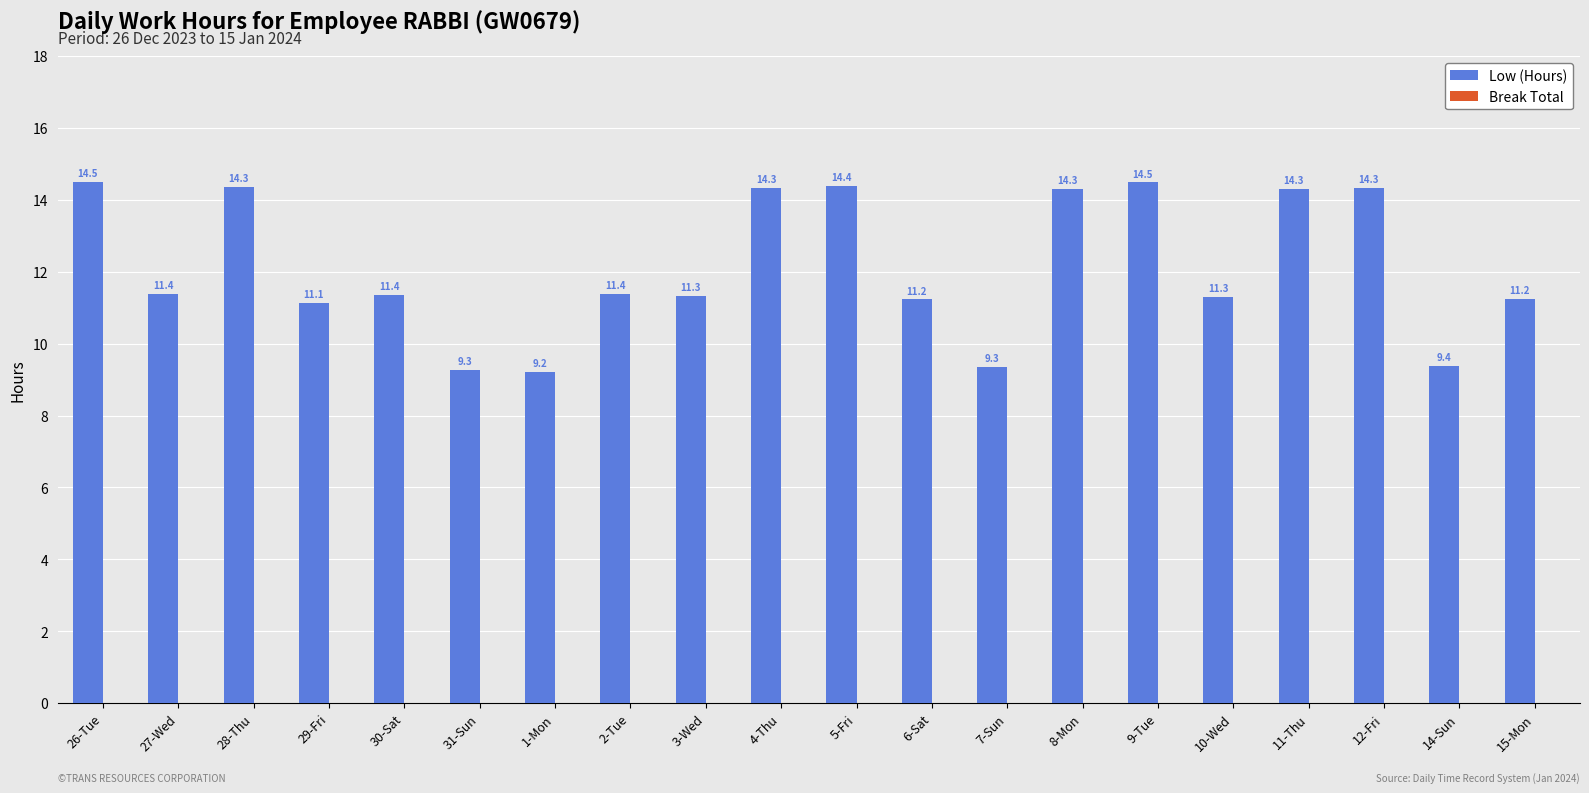

At which label does the data first exceed 11?

26-Tue